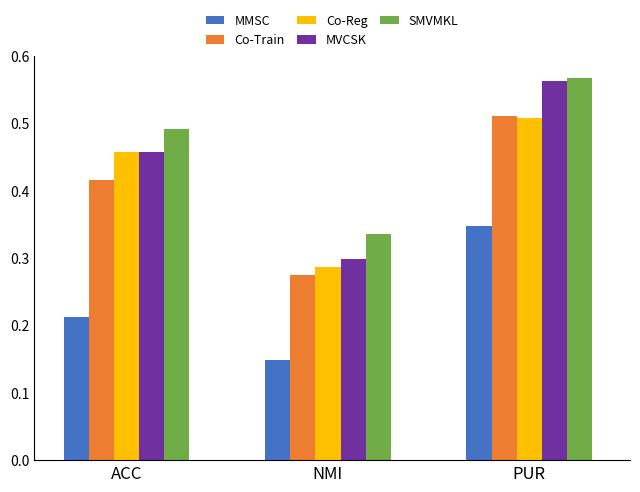

List the labels in order of Co-Train value, largest first.

PUR, ACC, NMI